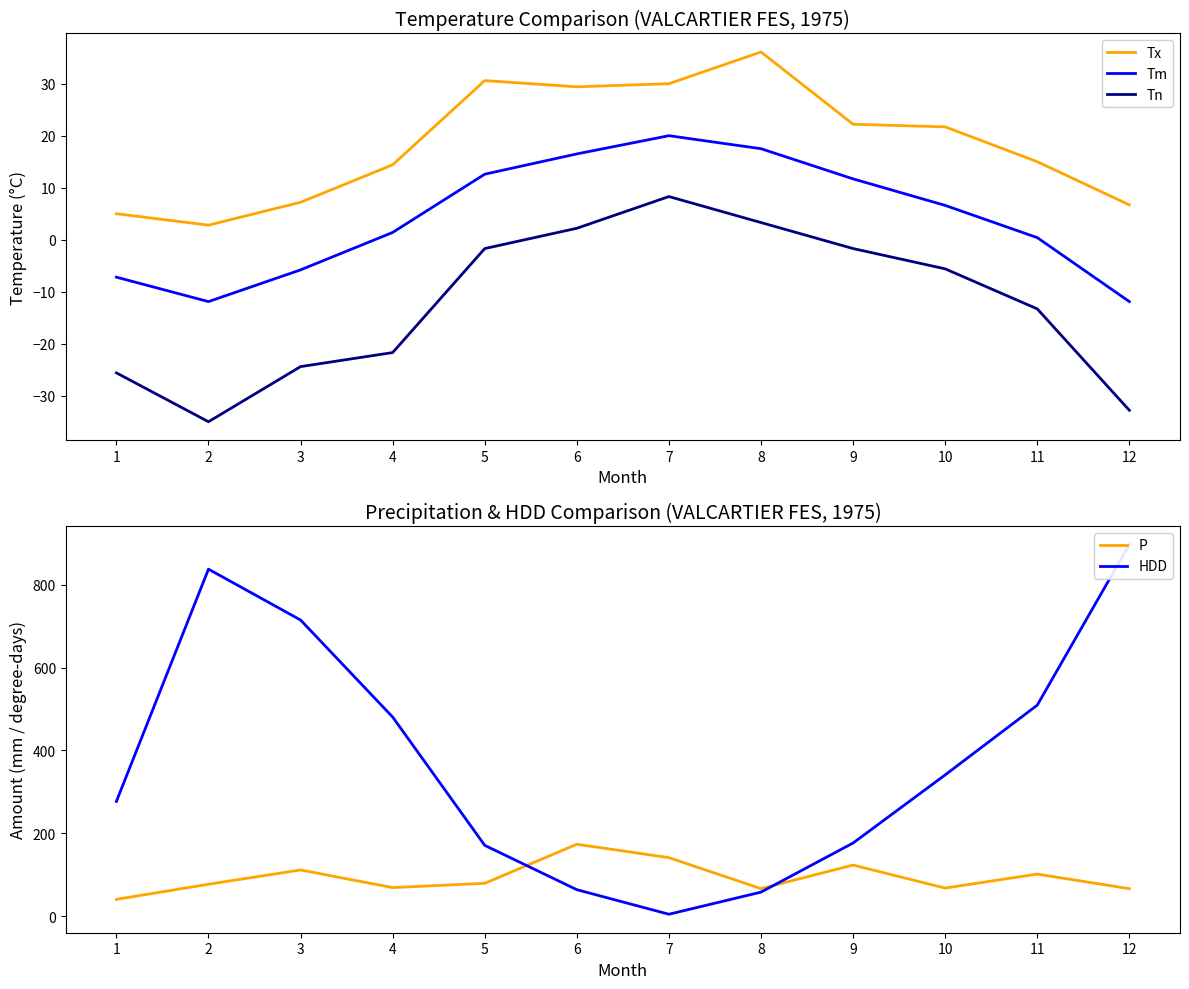

Which category has the highest value in the Tx series?

8